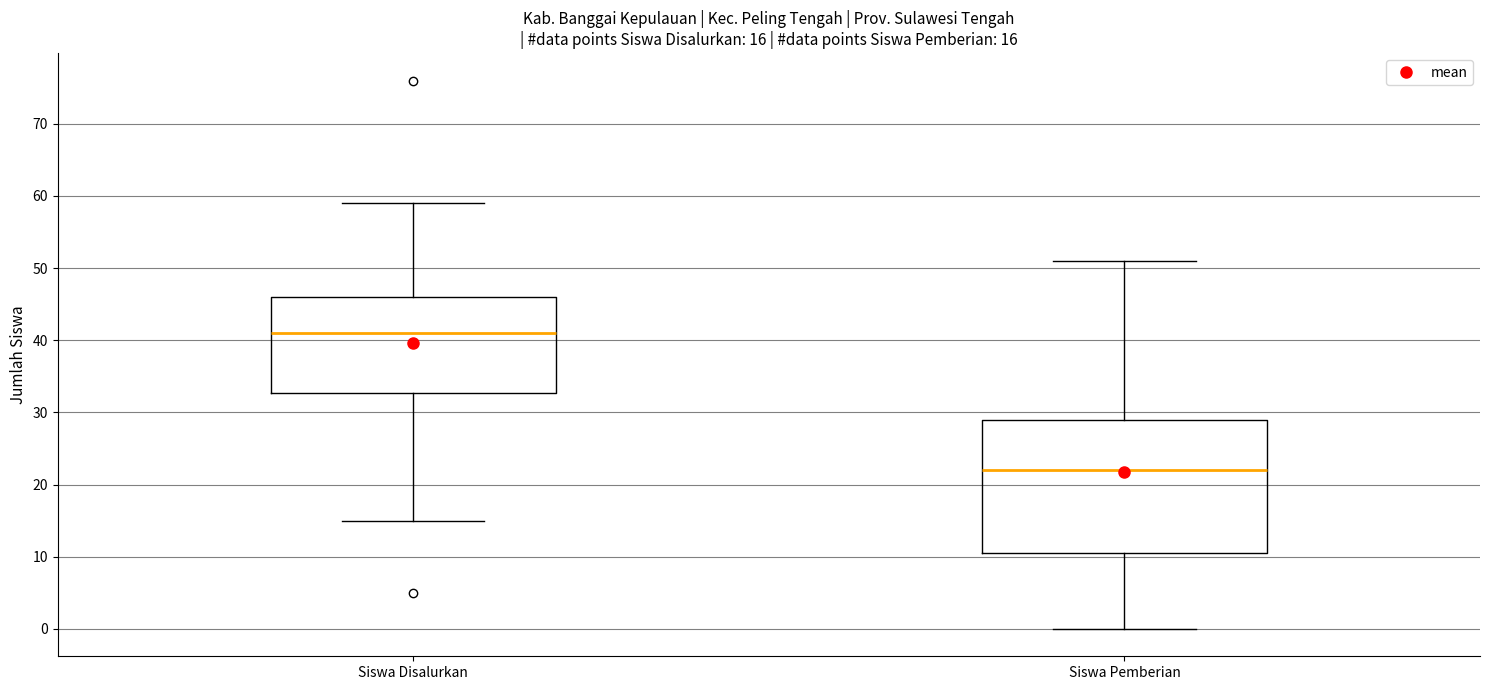

Comparing the boxes themselves (not the whiskers), which one is the tallest?

Siswa Pemberian